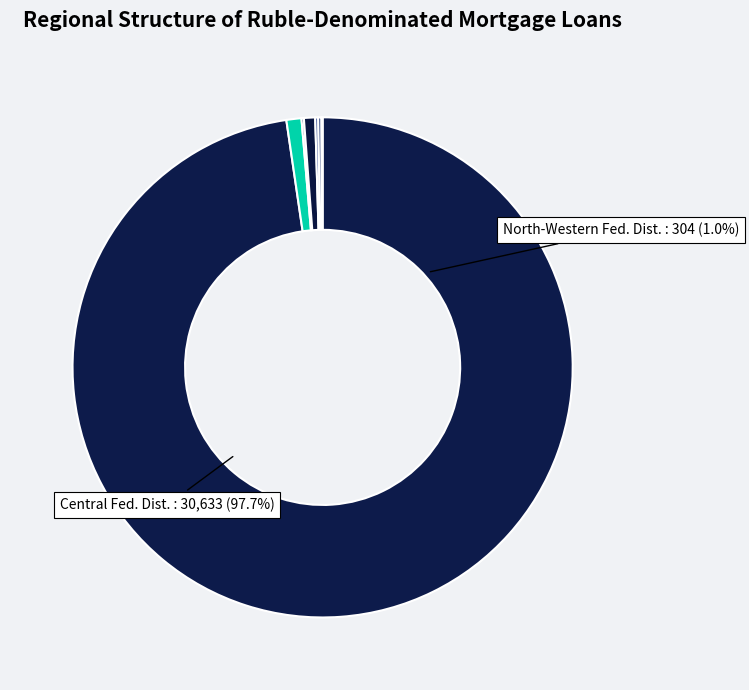

Does Central Federal District represent more than half of the total?

Yes